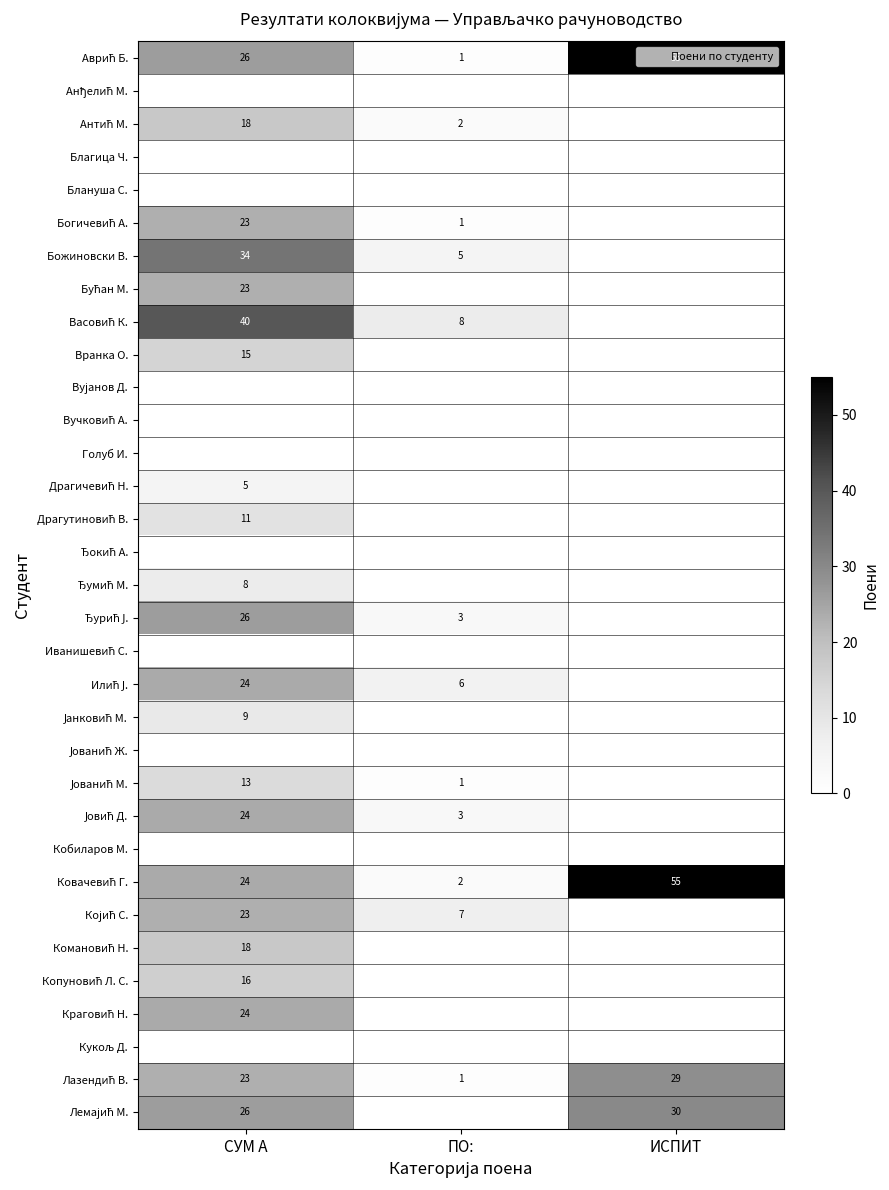

Is it true that Благица Ч. equals 0 at ИСПИТ?

True